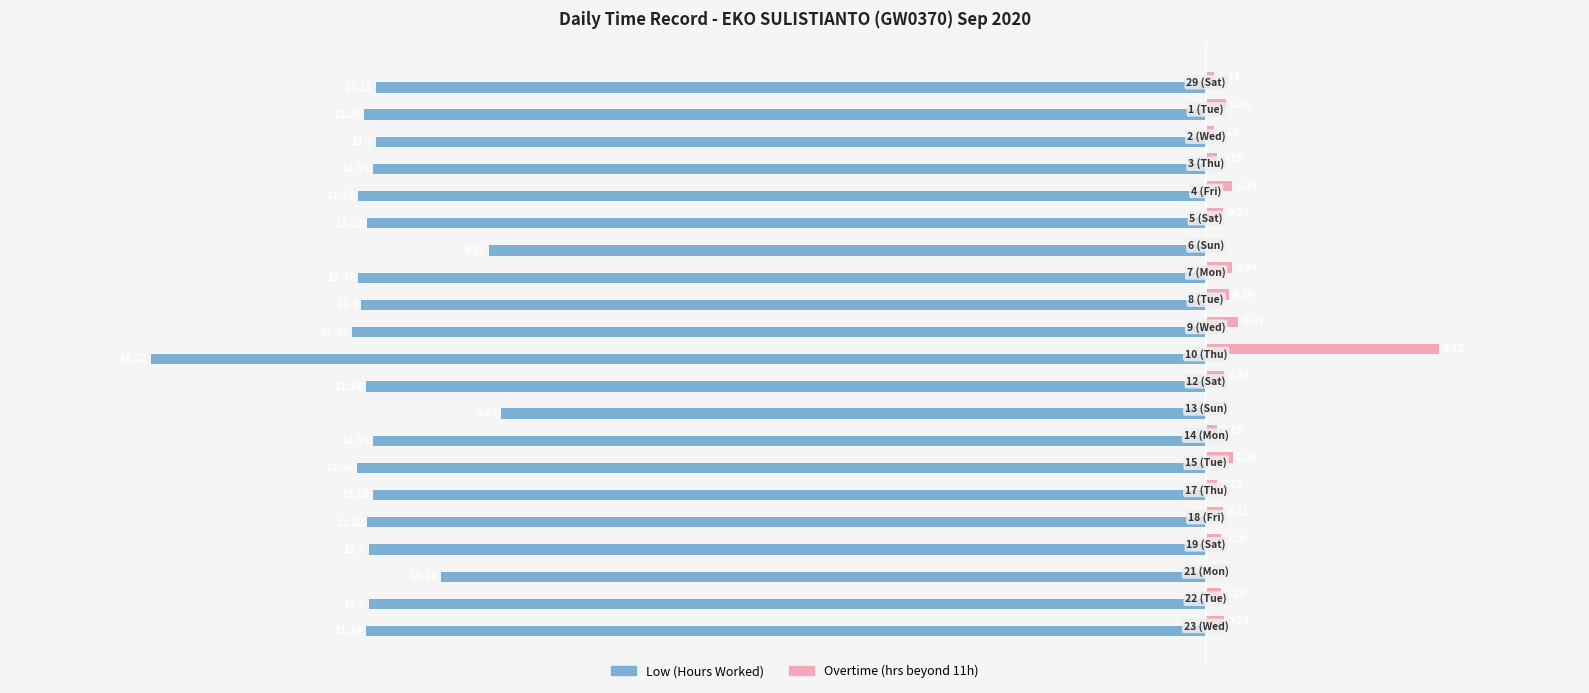

What are all the series names shown in the legend?

Low (Hours Worked), Overtime (hrs beyond 11h)